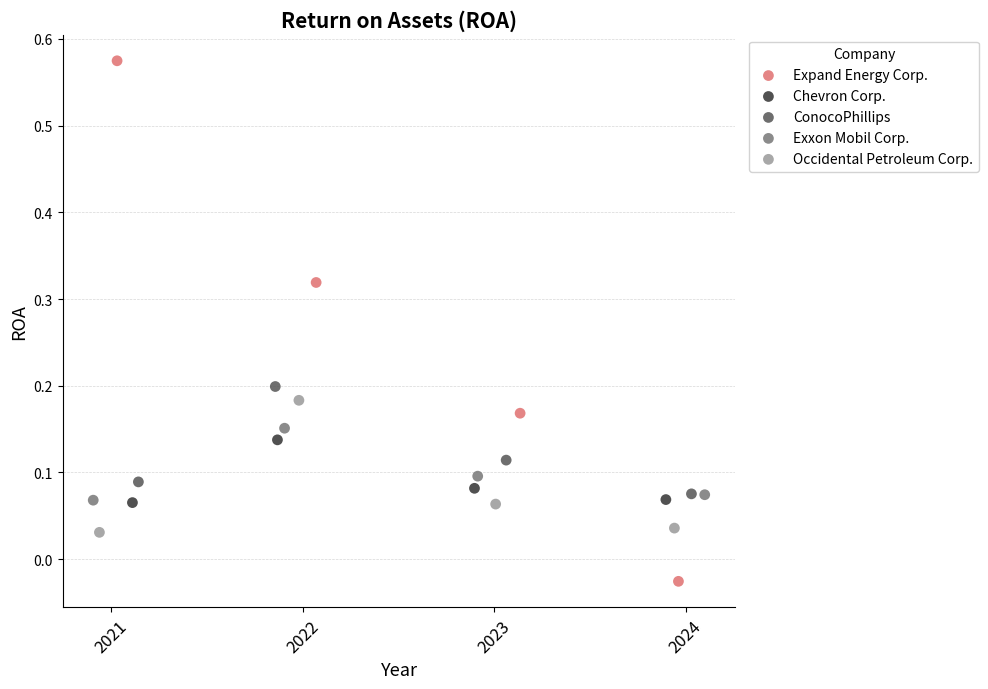

Which series contains the highest Y value?

Expand Energy Corp.